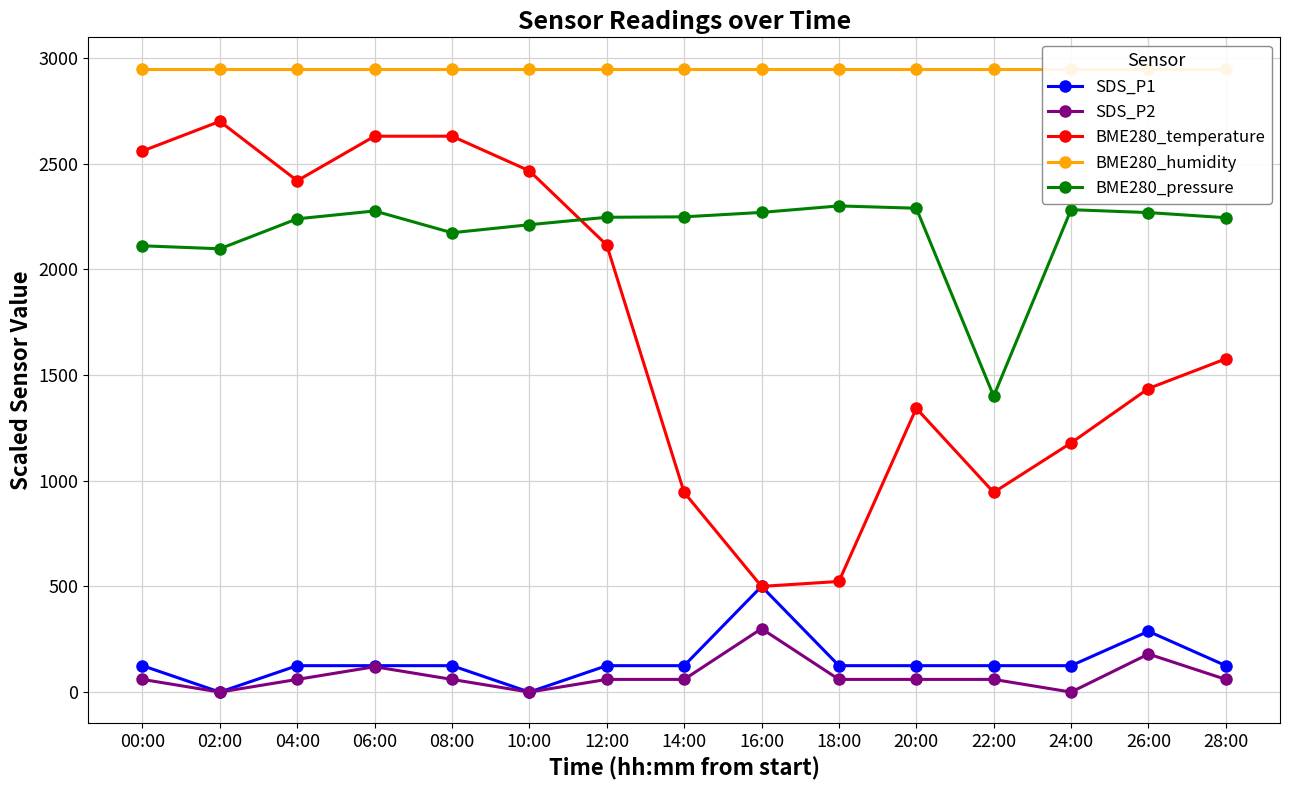

What is the difference between the maximum and minimum values in the SDS_P2 series?

300.0